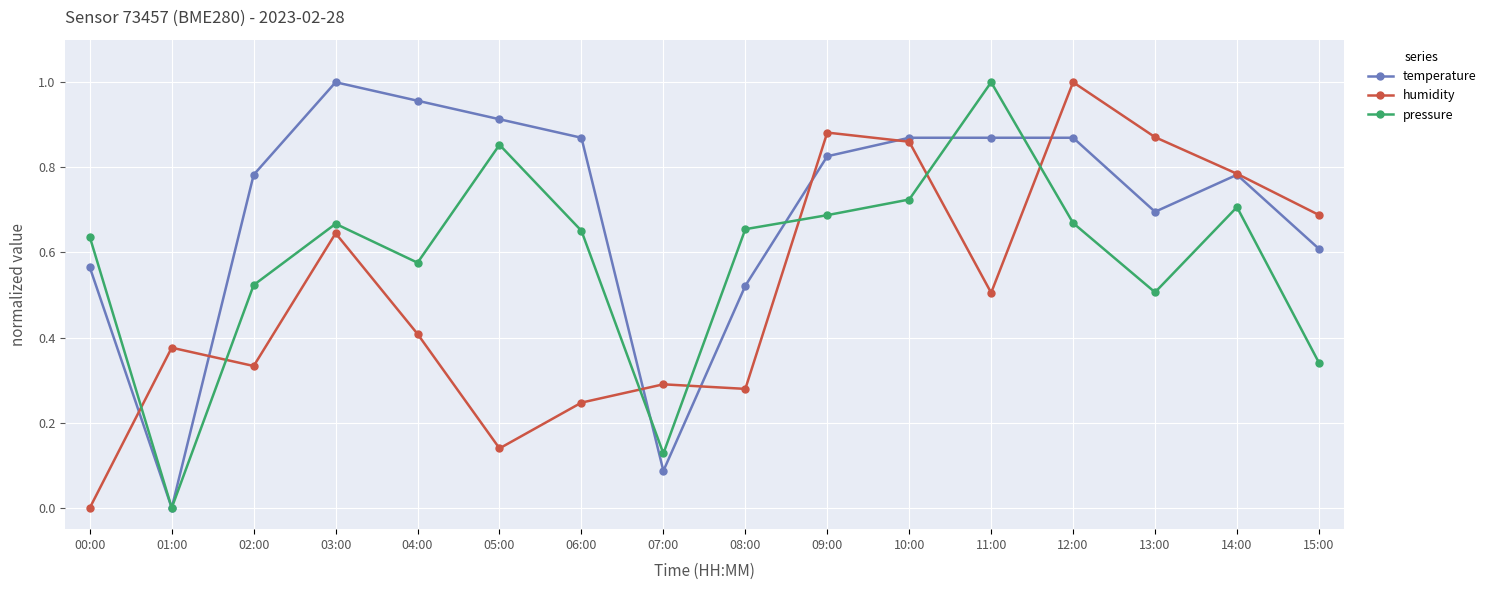

Where is the first local minimum for humidity?

02:00